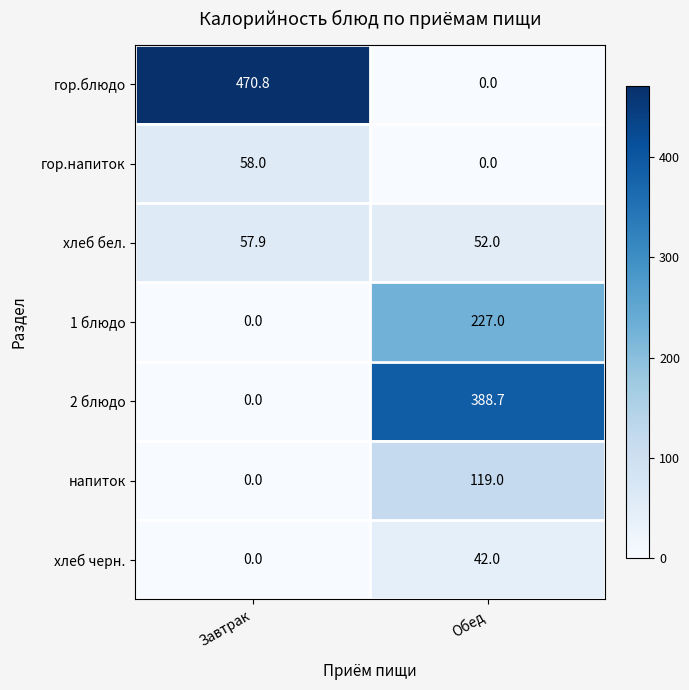

How many values in the хлеб бел. series are below 57?

1